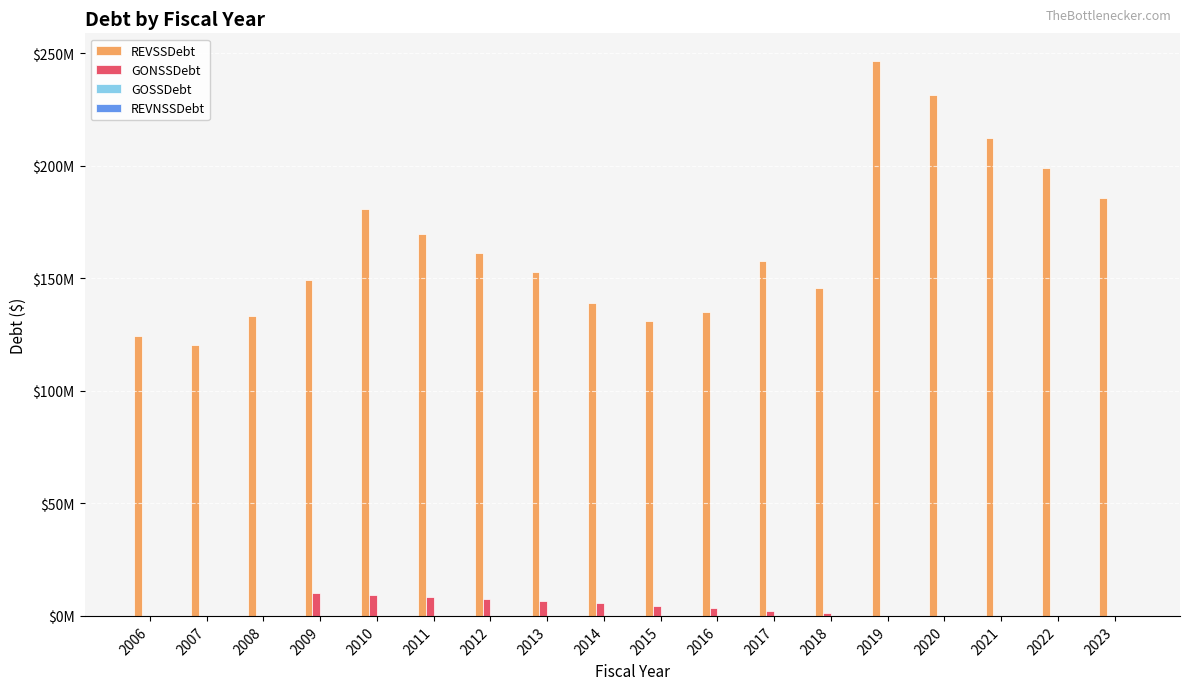

Is it true that REVSSDebt equals 180694575.0 at 2010?

True